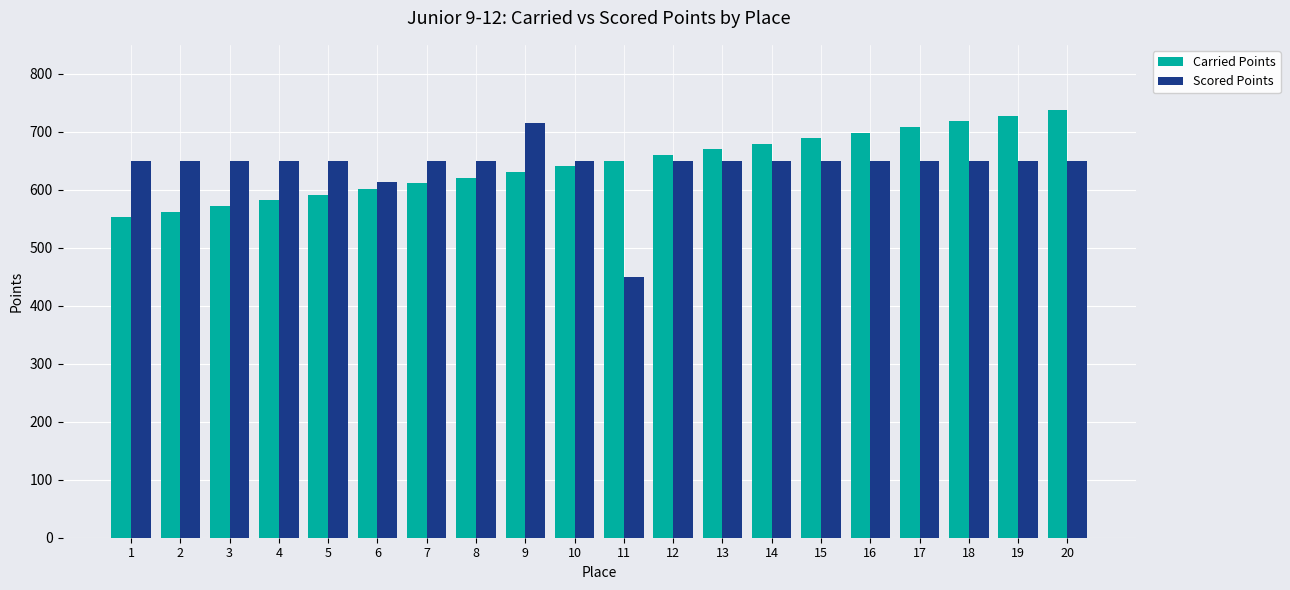

Count the number of data series in this chart.

2